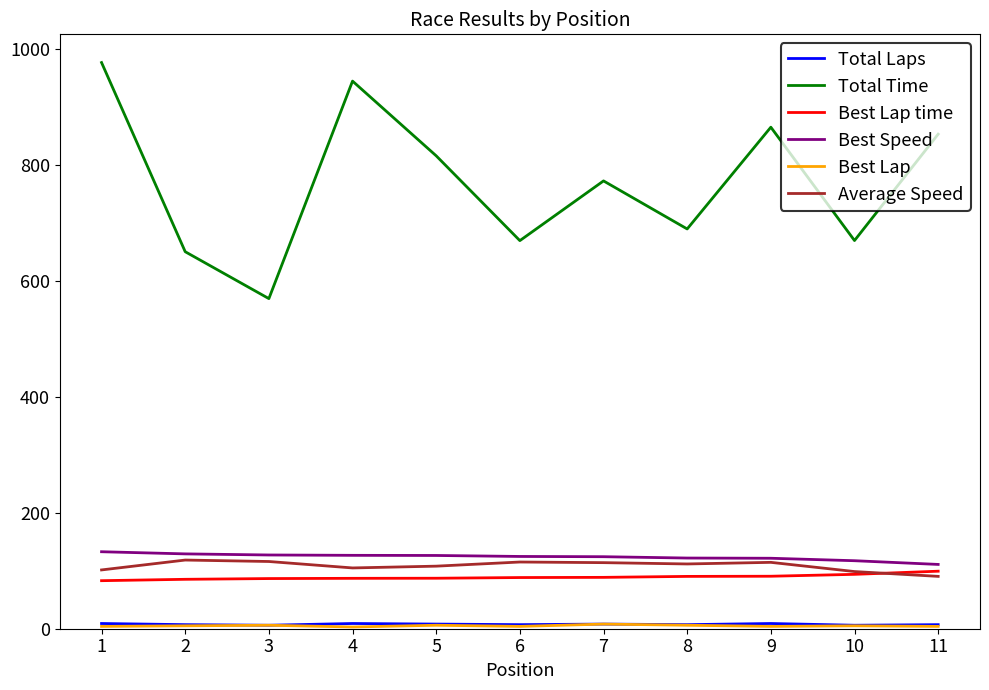

The value of Total Time at 1 is 976.3. True or false?

True